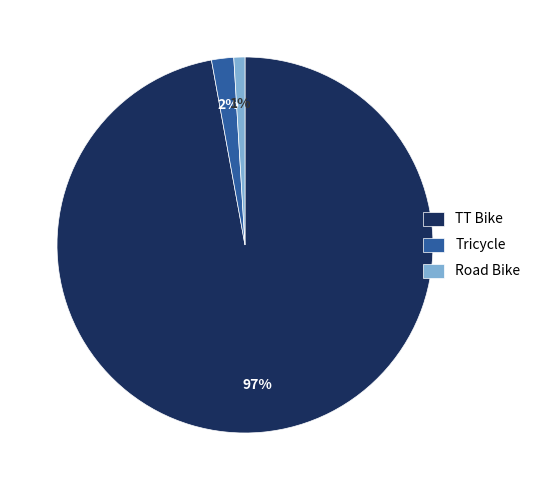

True or false: Tricycle accounts for 2% of the total.

True